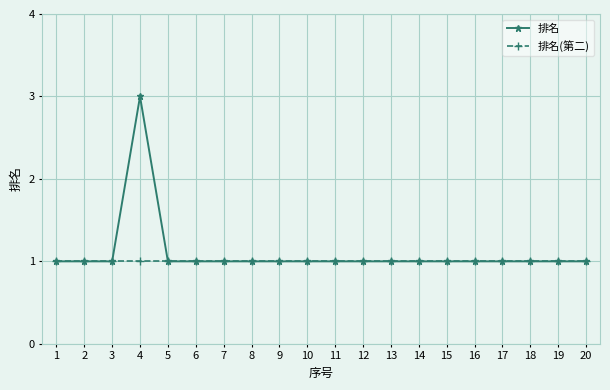

What is the value of the 排名 point at the 2nd from the left?

1